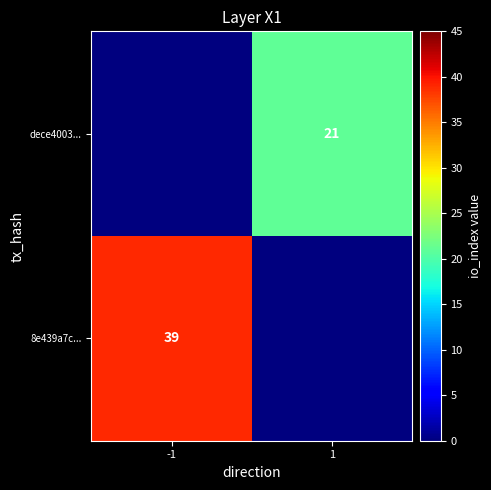

Is it true that dece4003... equals 29 at 1?

False